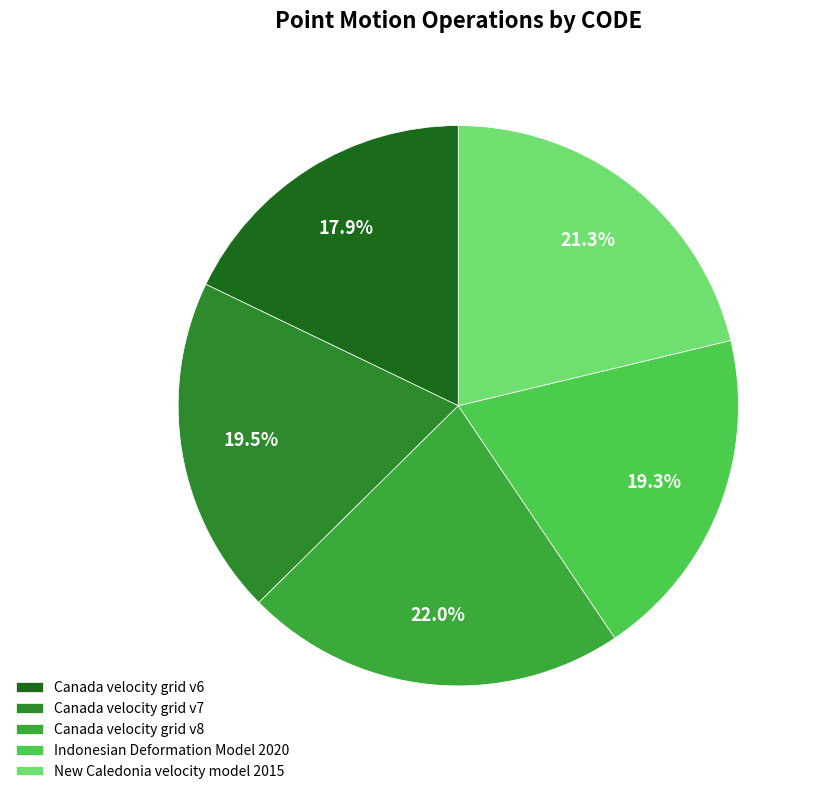

Do Canada velocity grid v6 and New Caledonia velocity model 2015 together represent more than half of the pie?

No